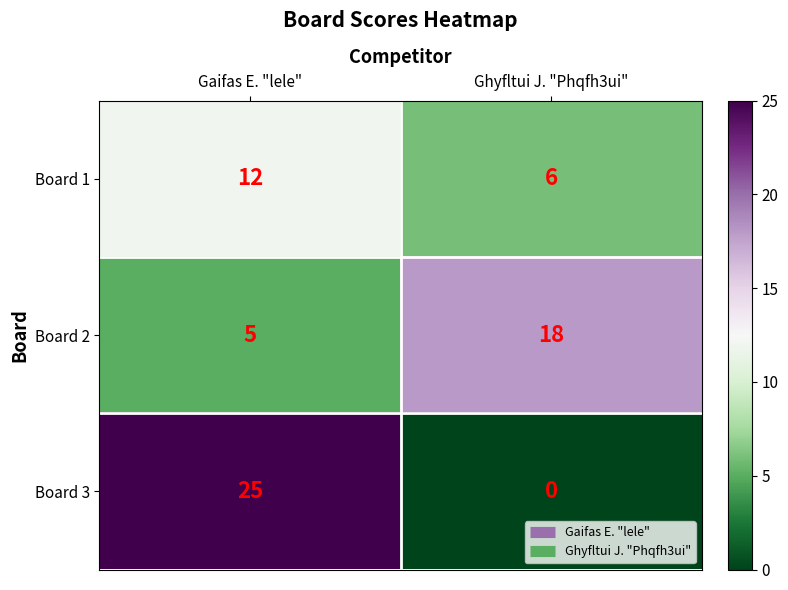

Reading left to right, extract all data points from this chart.

Board 1: 12	6
Board 2: 5	18
Board 3: 25	0